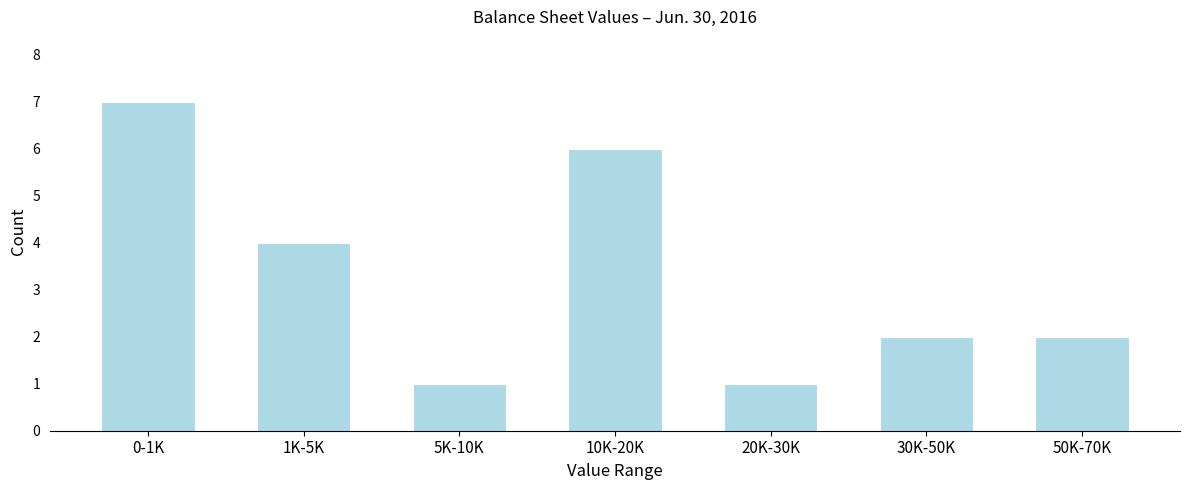

Reading left to right, what are all the values shown in this chart?

0-1K=7	1K-5K=4	5K-10K=1	10K-20K=6	20K-30K=1	30K-50K=2	50K-70K=2